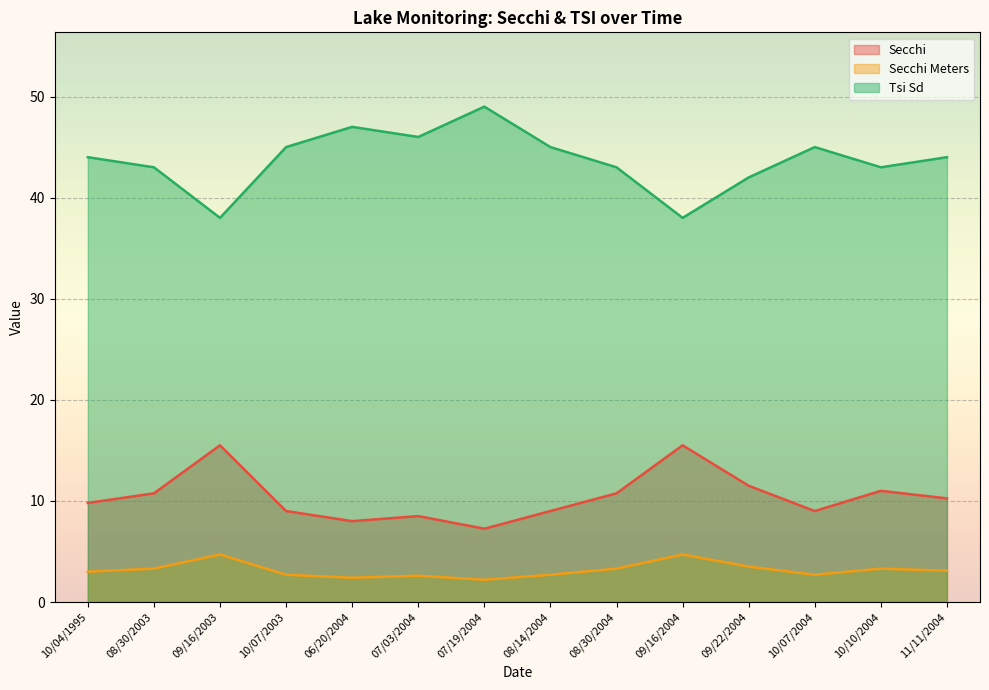

What value does the Tsi Sd series have at 09/16/2004?

38.0